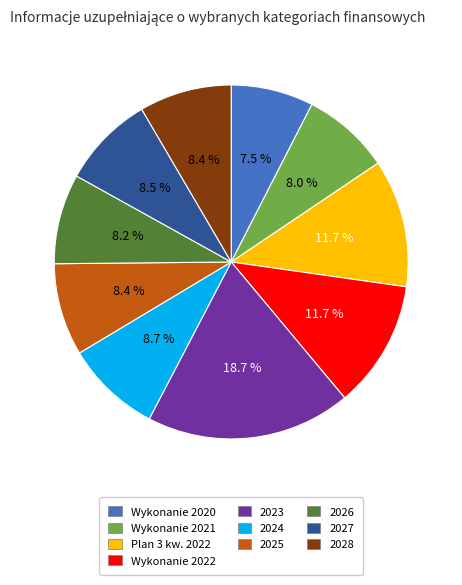

To the nearest percent, what is the combined percentage of 2028 and Wykonanie 2022?

20%